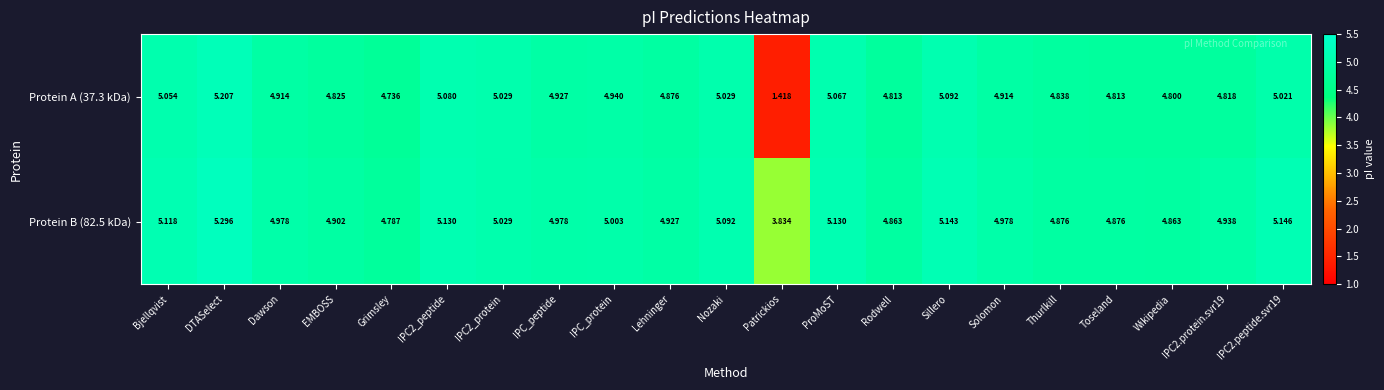

What is the difference between the highest and lowest values at DTASelect?

0.1